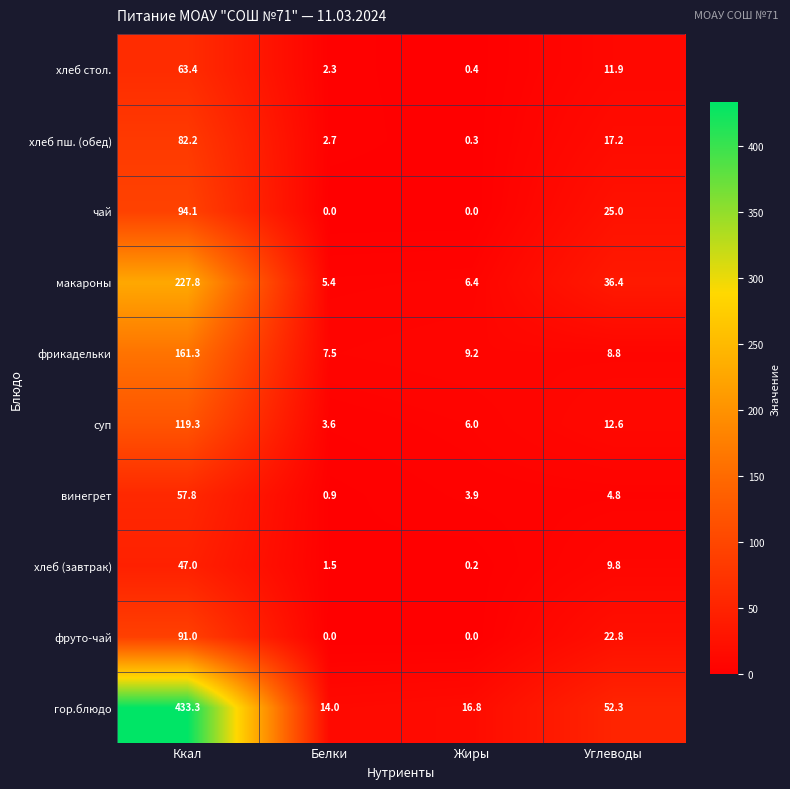

Which label corresponds to the largest value in the chart?

Ккал